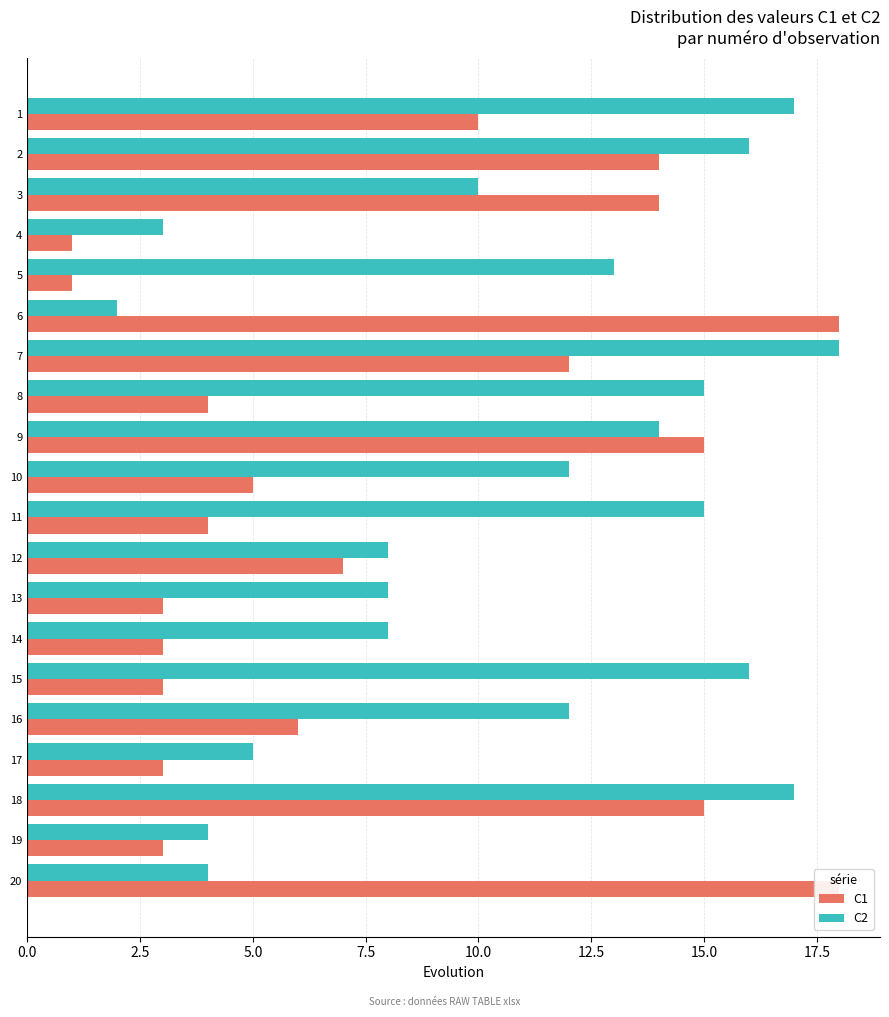

Does the chart contain any negative values?

No